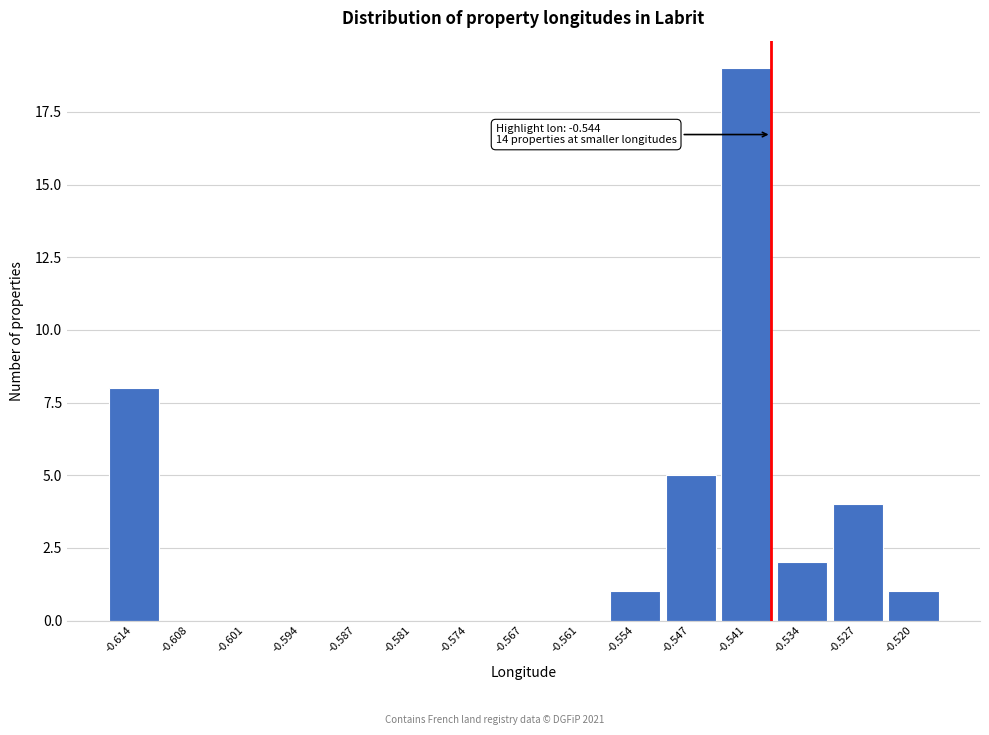

Reading left to right, extract all data points from this chart.

-0.614=8	-0.608=0	-0.601=0	-0.594=0	-0.587=0	-0.581=0	-0.574=0	-0.567=0	-0.561=0	-0.554=1	-0.547=5	-0.541=19	-0.534=2	-0.527=4	-0.520=1